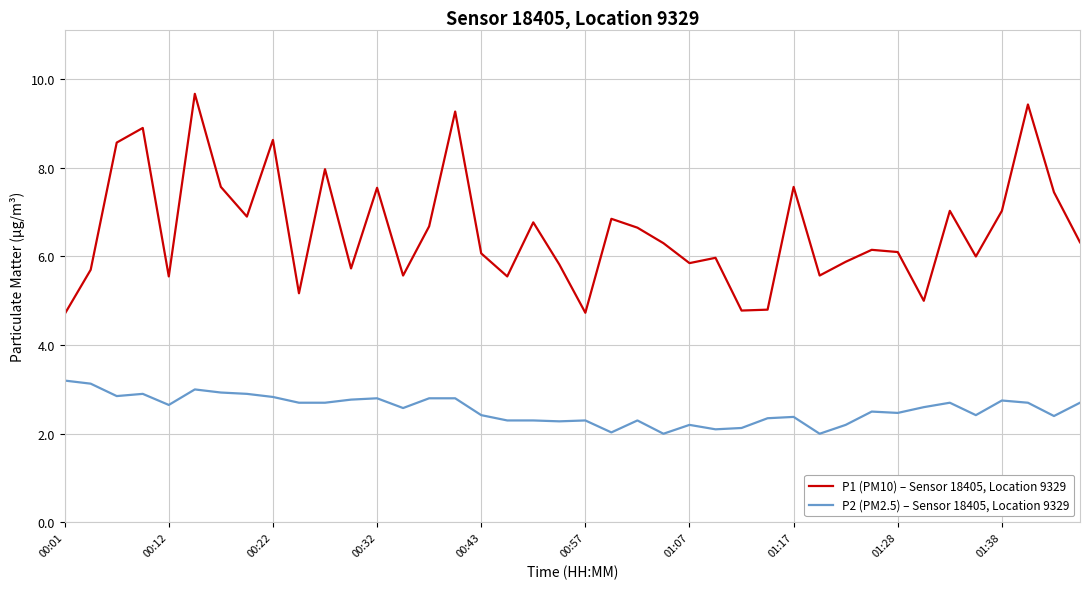

What is the difference between the maximum and second lowest values in the P1 (PM10) – Sensor 18405, Location 9329 series?

4.9